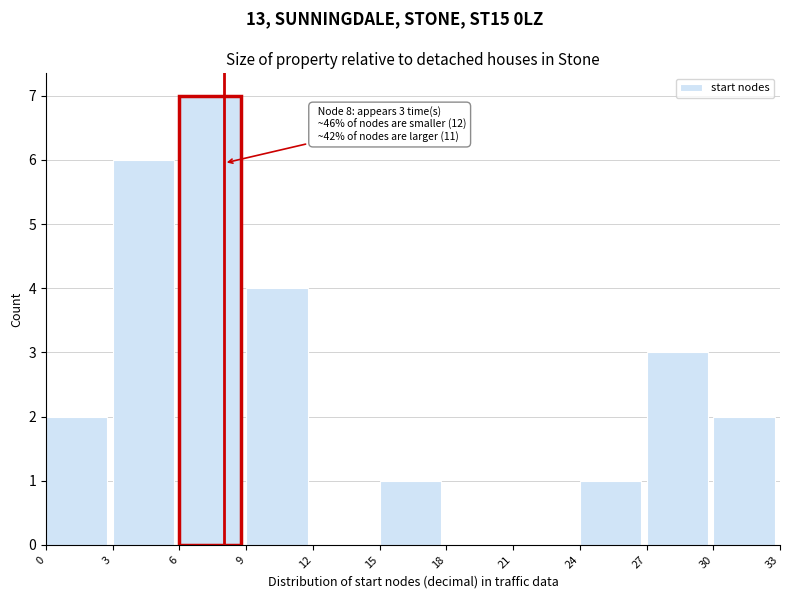

Which range on the x-axis has the tallest bar?

6 to 9